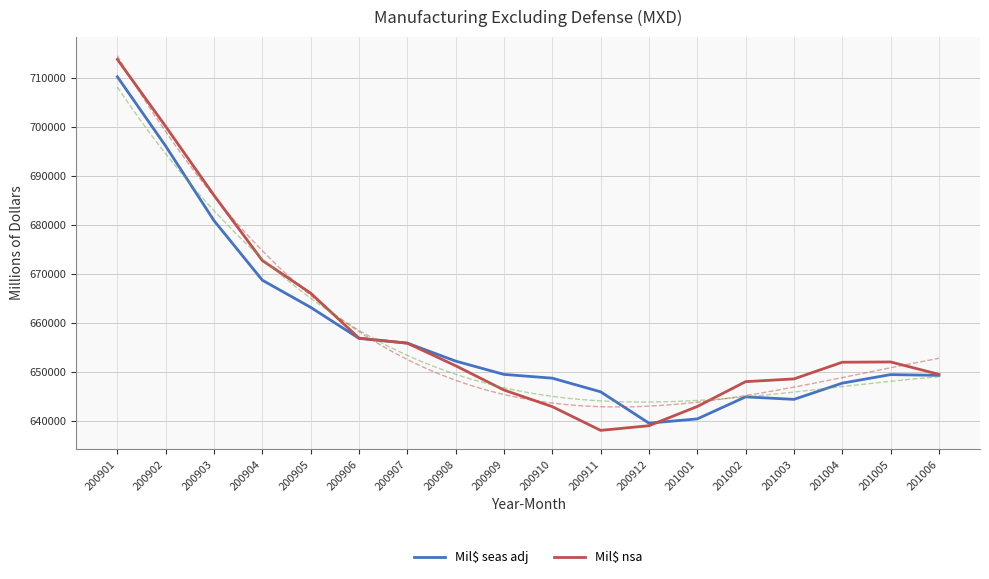

What is the maximum value shown in the chart?

713838